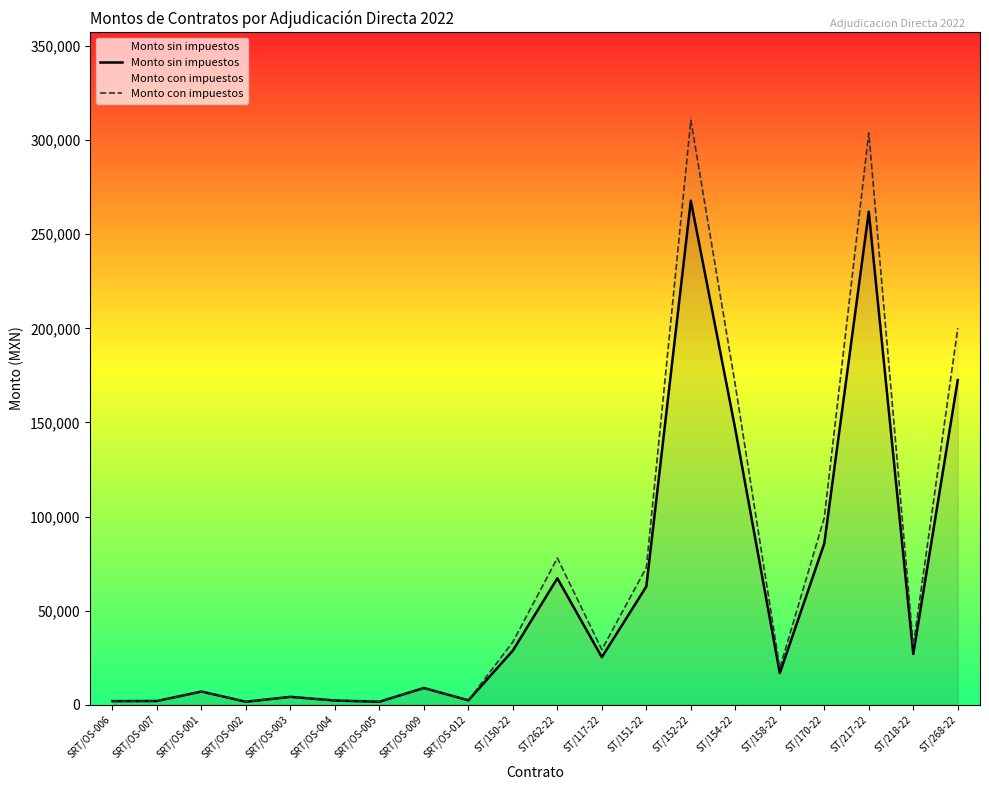

What are all the series names shown in the legend?

Monto sin impuestos, Monto con impuestos